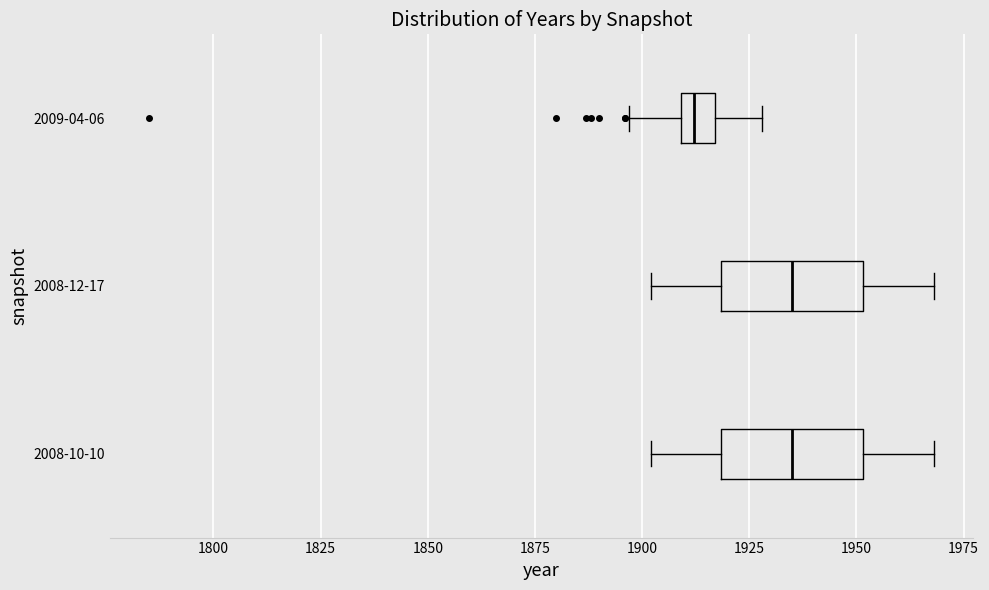

Reading bottom to top, transcribe this box plot: for each box, give where its median line is, the range the box spans, and where its two whiskers end, as read against the x-axis. The values are not printed on the chart, so give them approximately, as read against the axis.

2008-10-10: median 1935, box 1920 to 1950, whiskers 1900 to 1970
2008-12-17: median 1935, box 1920 to 1950, whiskers 1900 to 1970
2009-04-06: median 1910 (inside the box), box 1910 to 1915, whiskers 1895 to 1930